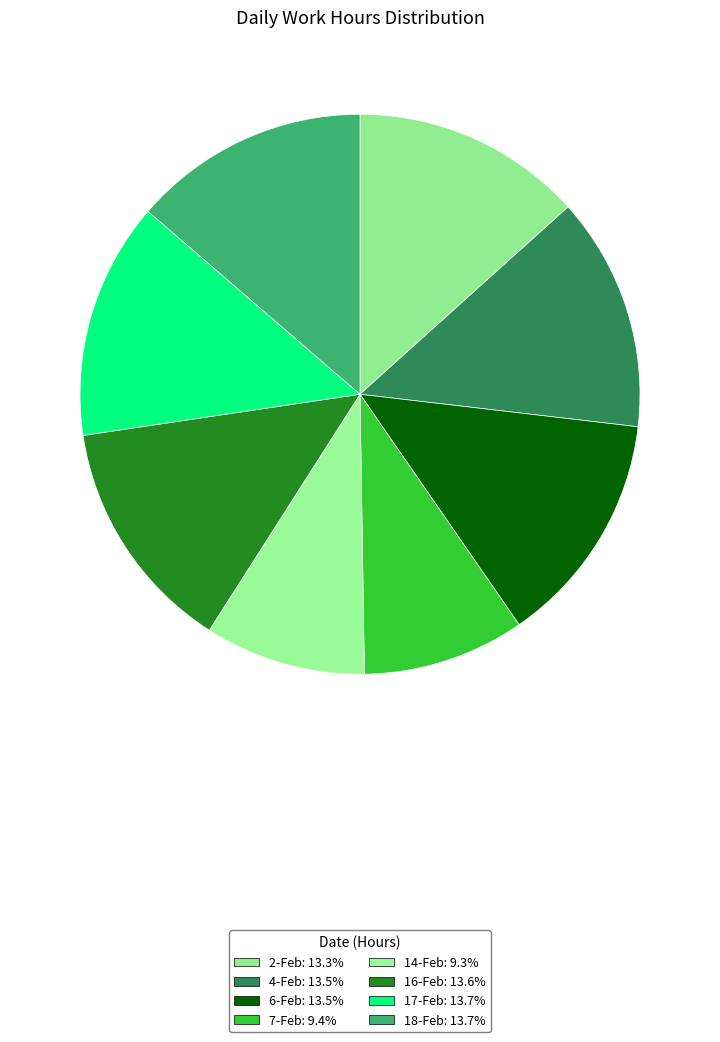

Rank the categories by value from highest to lowest.

17-Feb, 18-Feb, 16-Feb, 6-Feb, 4-Feb, 2-Feb, 7-Feb, 14-Feb